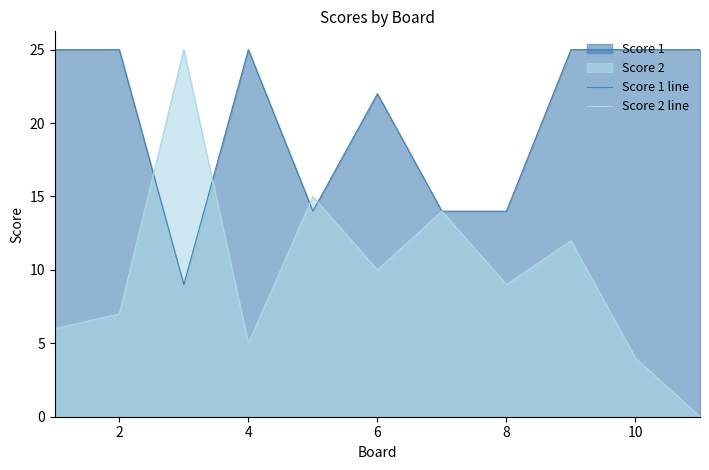

Rank the series by their average value, from lowest to highest.

Score 2 line, Score 1 line